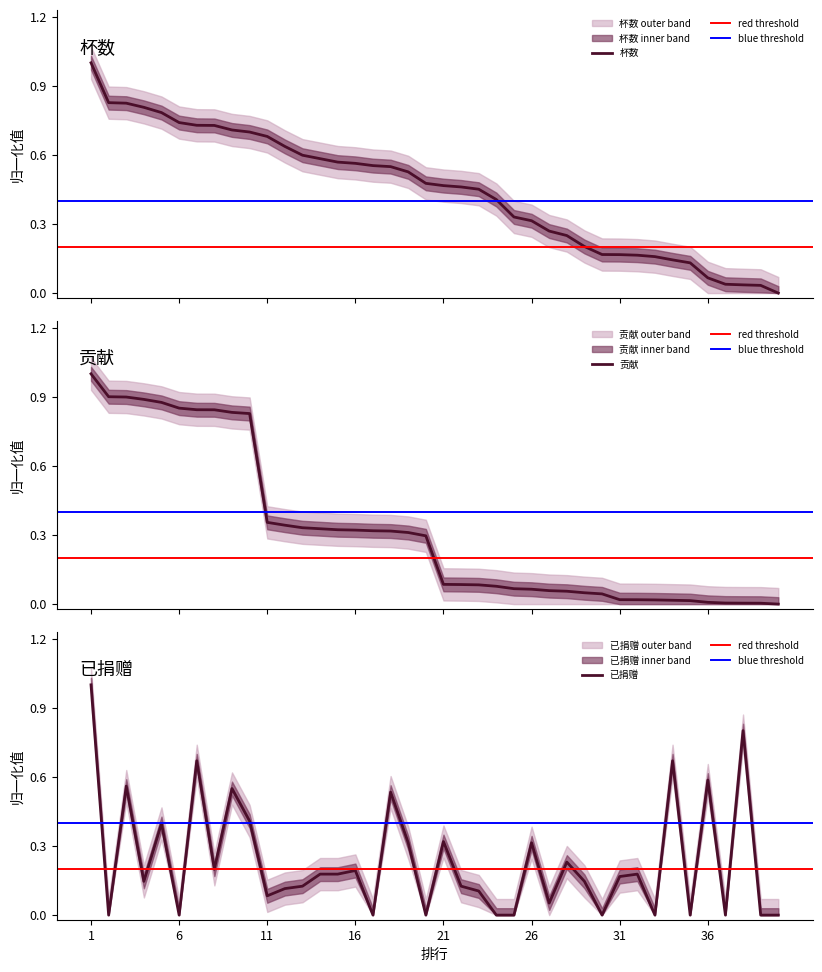

True or false: 杯数 has more than 2 interior local peaks.

False